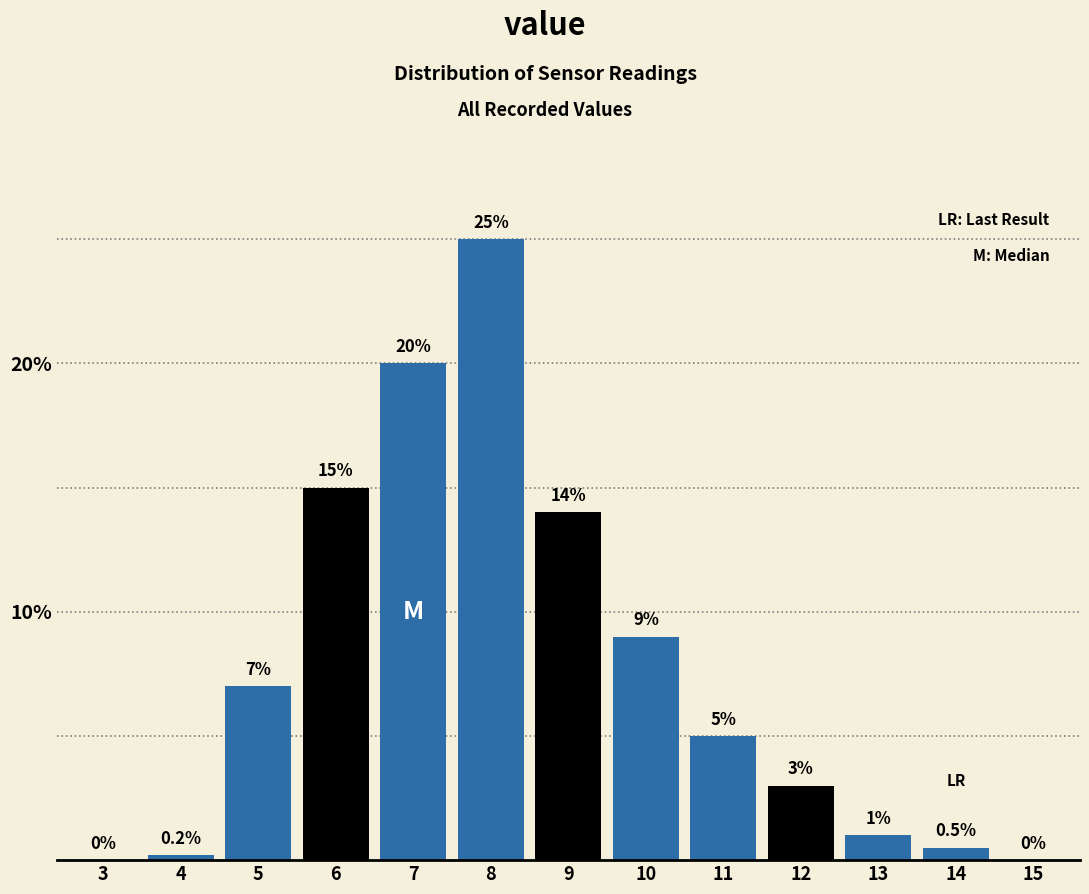

Reading left to right, list all the values displayed in this chart.

3=0.0	4=0.2	5=7.0	6=15.0	7=20.0	8=25.0	9=14.0	10=9.0	11=5.0	12=3.0	13=1.0	14=0.5	15=0.0